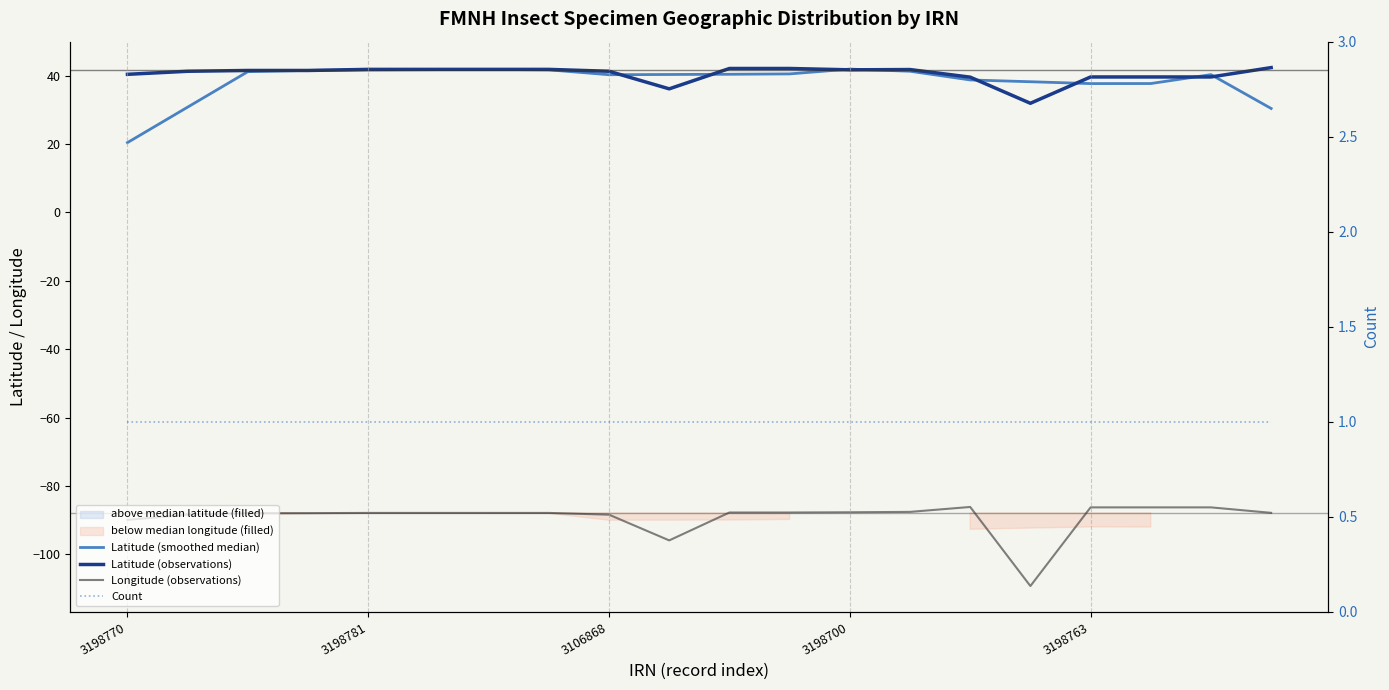

Where is Latitude (observations) nearest to the value 37?

9